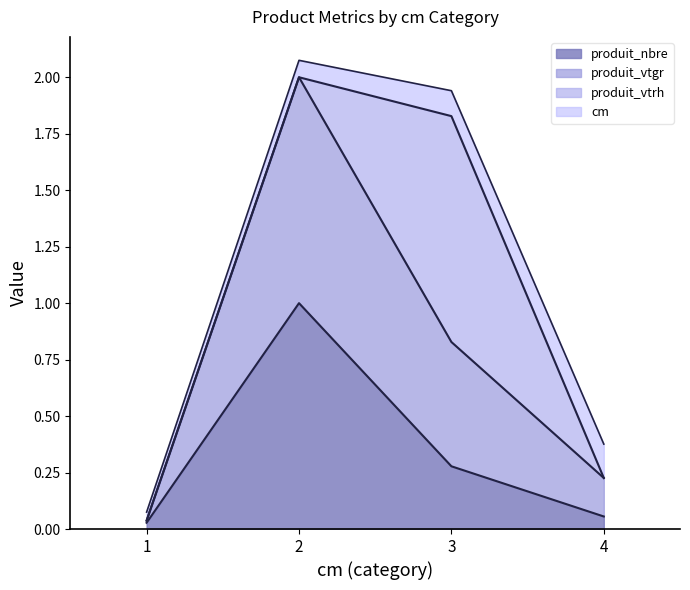

True or false: produit_vtgr and produit_nbre cross at least once.

False